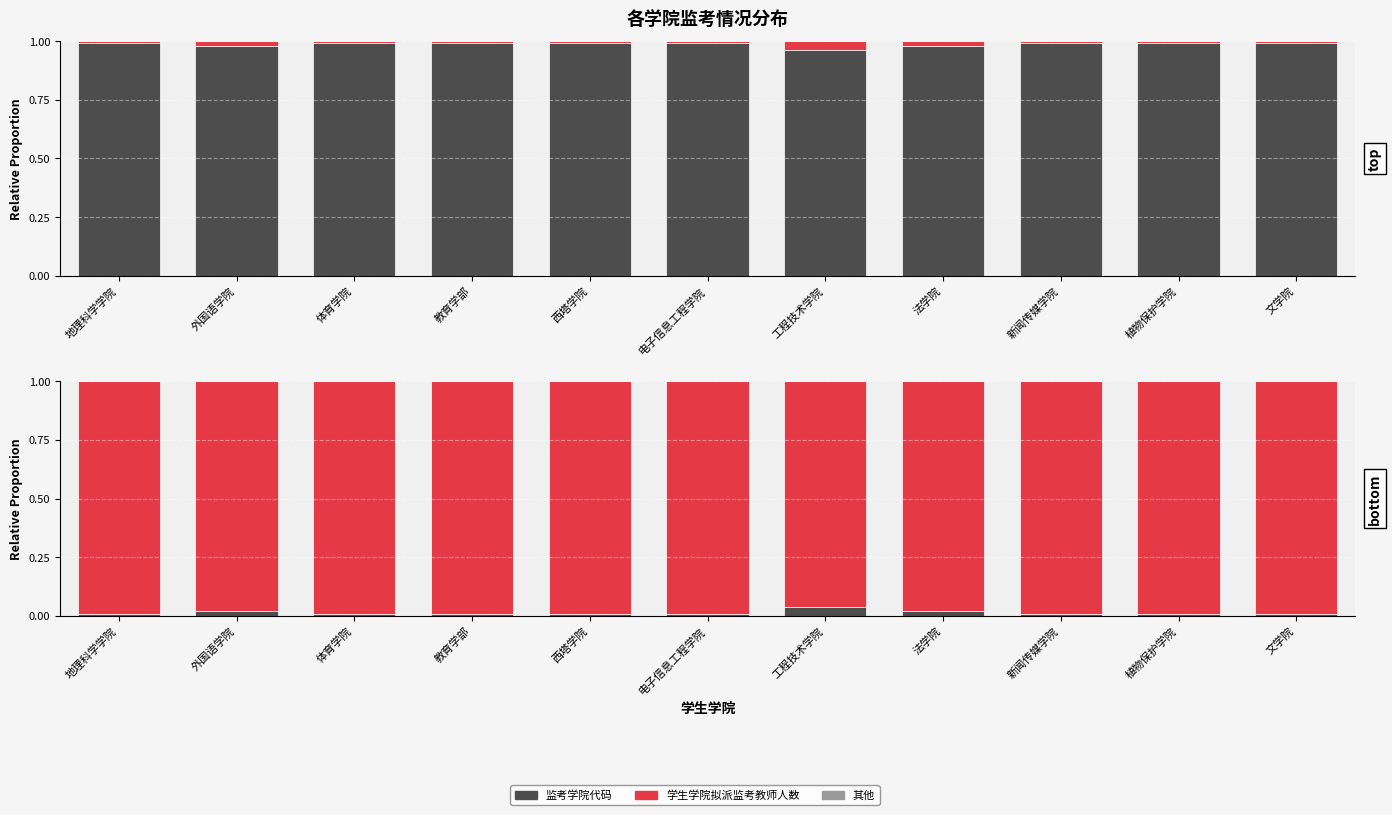

Which series changed the most between 体育学院 and 电子信息工程学院?

监考学院代码